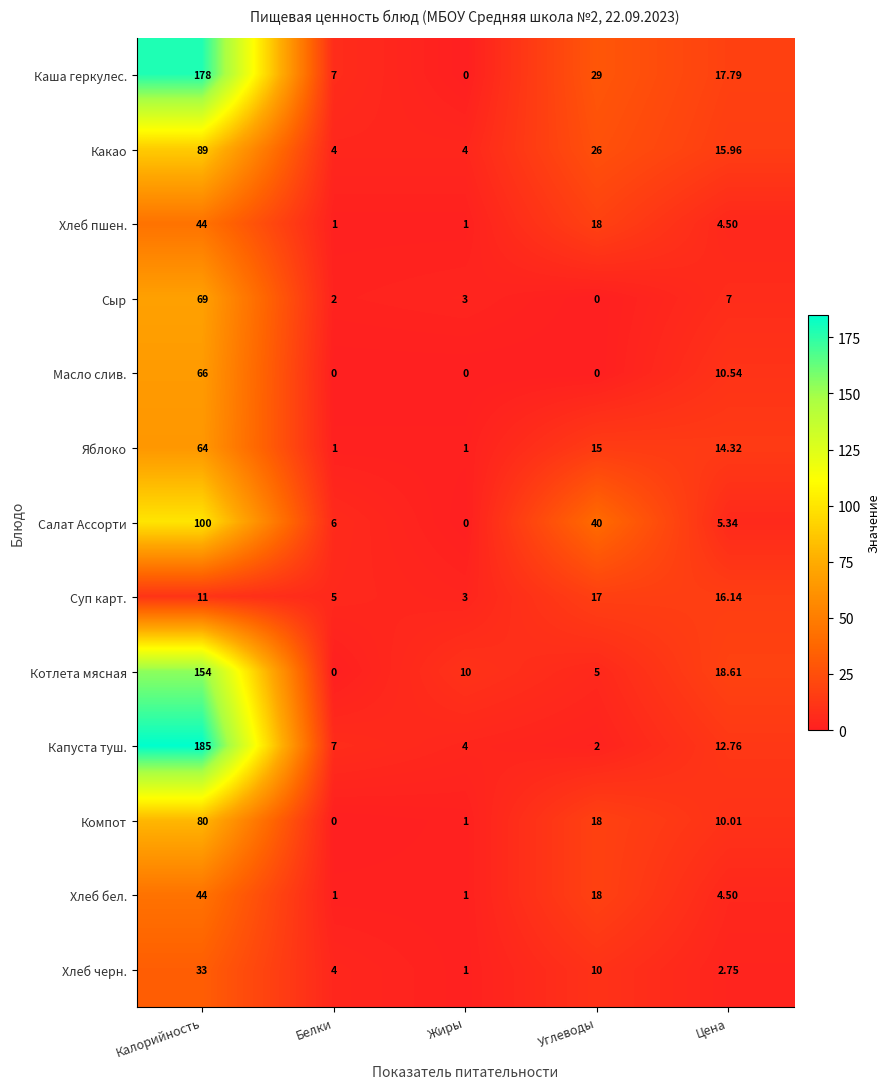

Which label corresponds to the largest value in the chart?

Калорийность